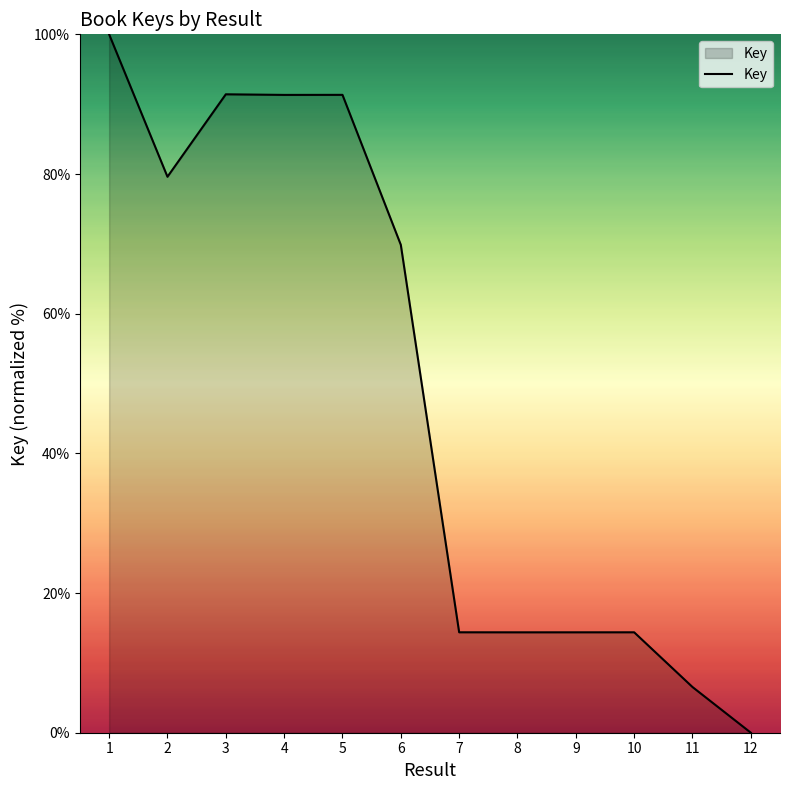

Approximately how many times larger is the value at 5 compared to 9?

6.4